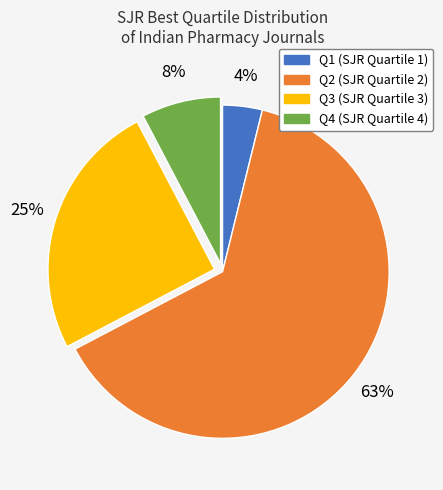

Is the sum of Q3 and Q1 greater than half?

No